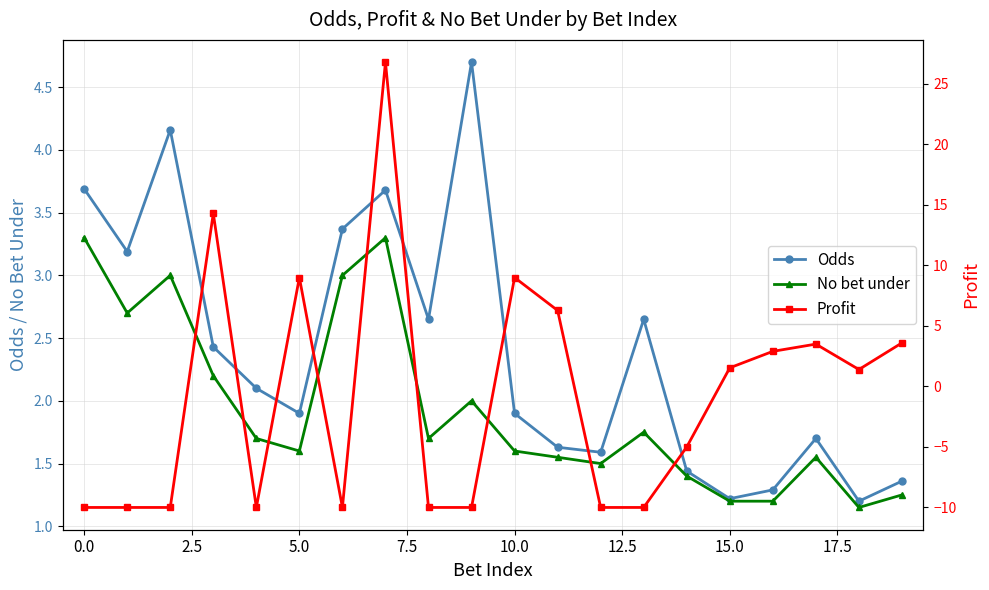

What is the difference between the maximum and minimum values in the Profit series?

36.8